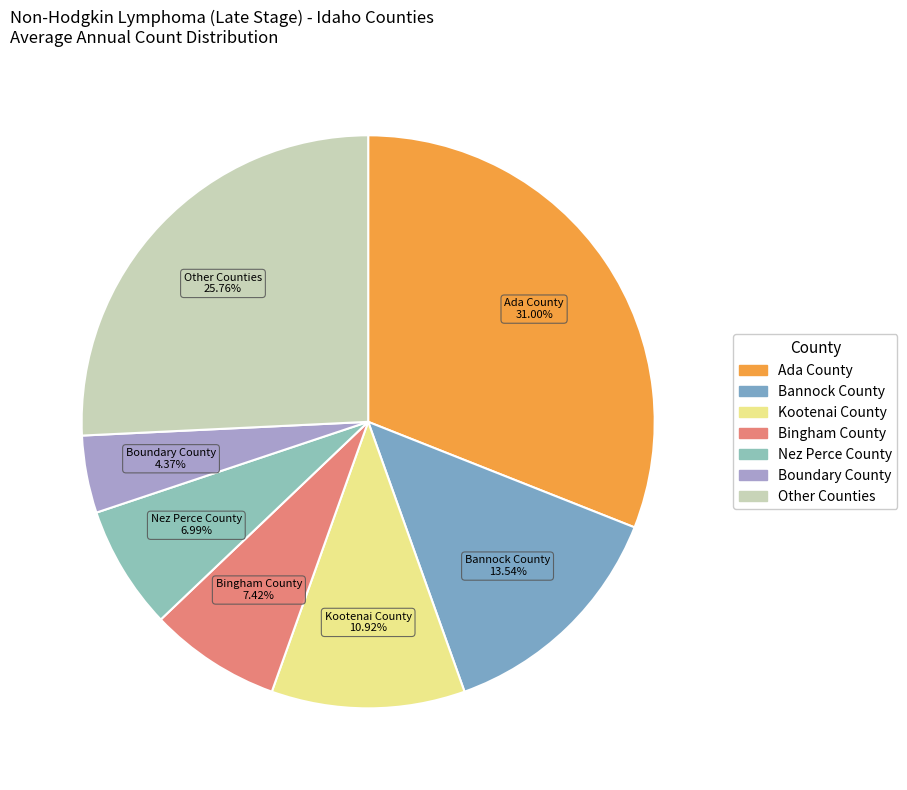

Which category has the smallest portion of the pie?

Boundary County